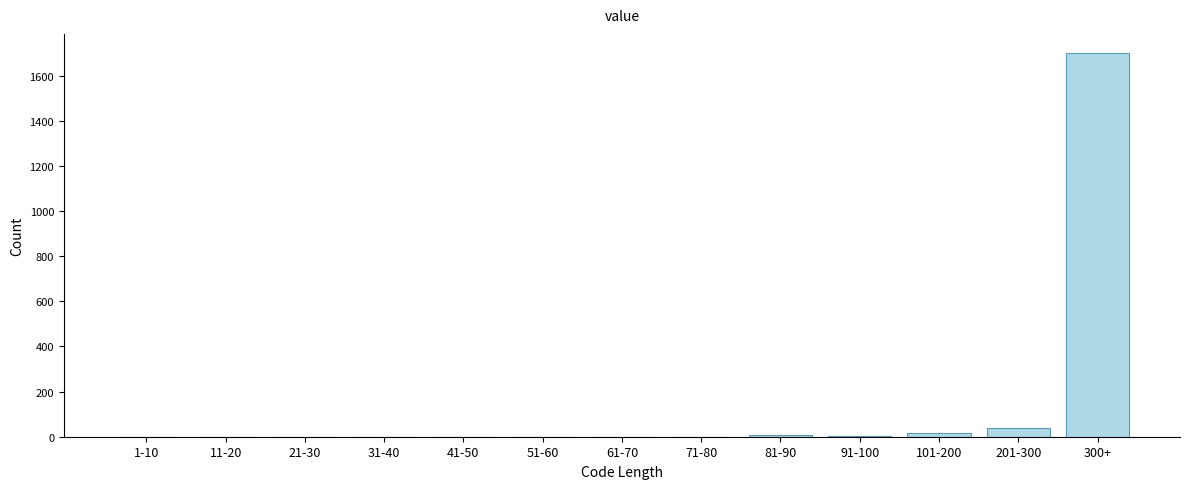

What is the sum of all values?

1767